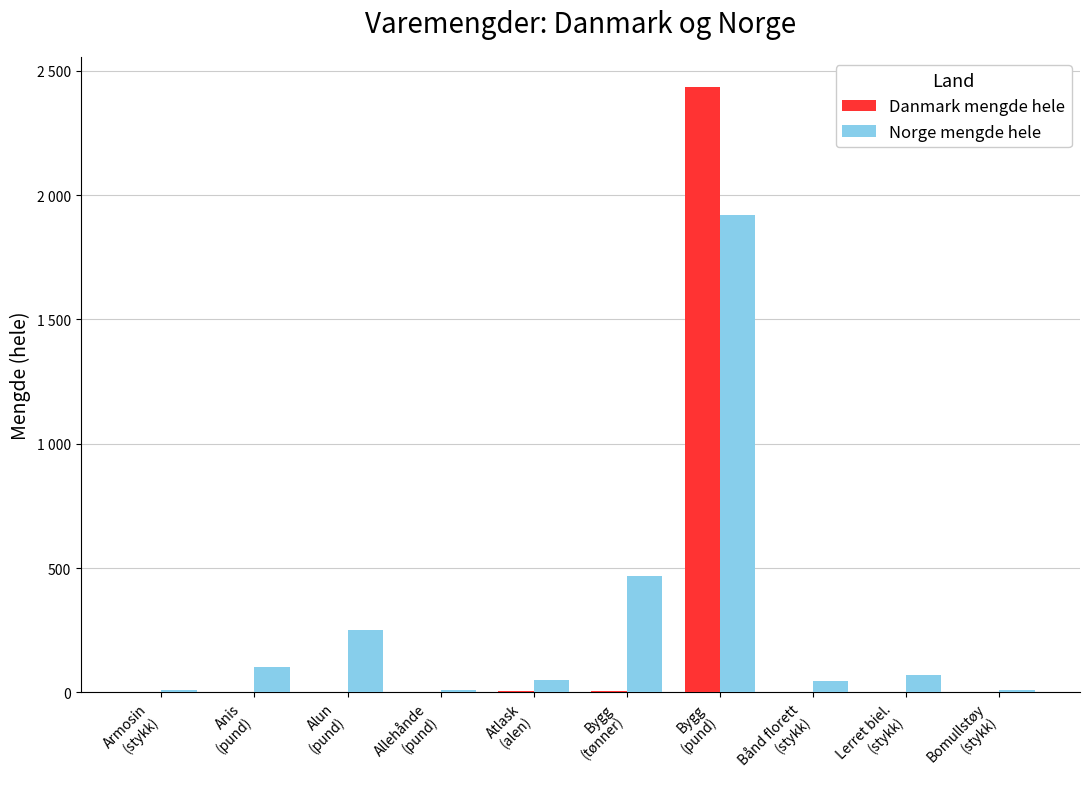

What is the label of the 4th bar from the left?

Allehånde
(pund)